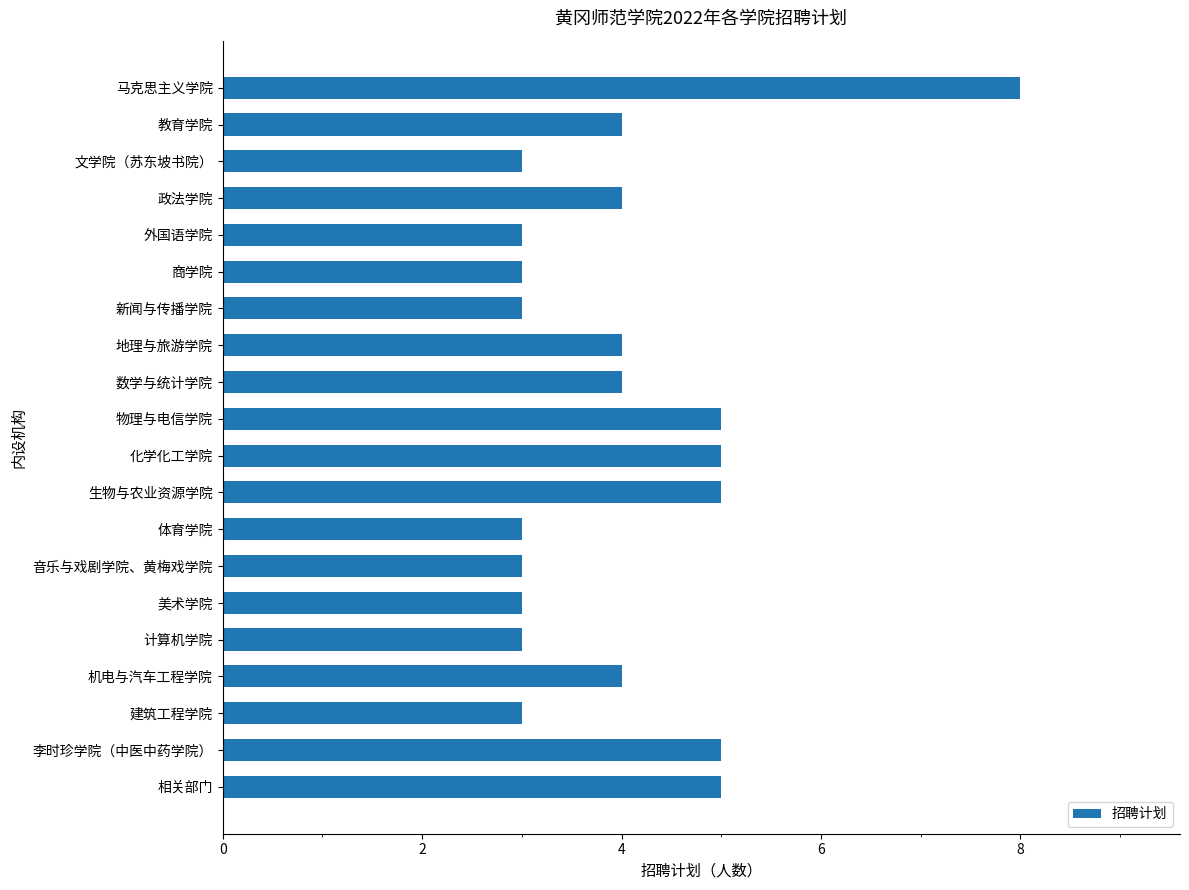

What is the label of the 20th bar from the top?

相关部门